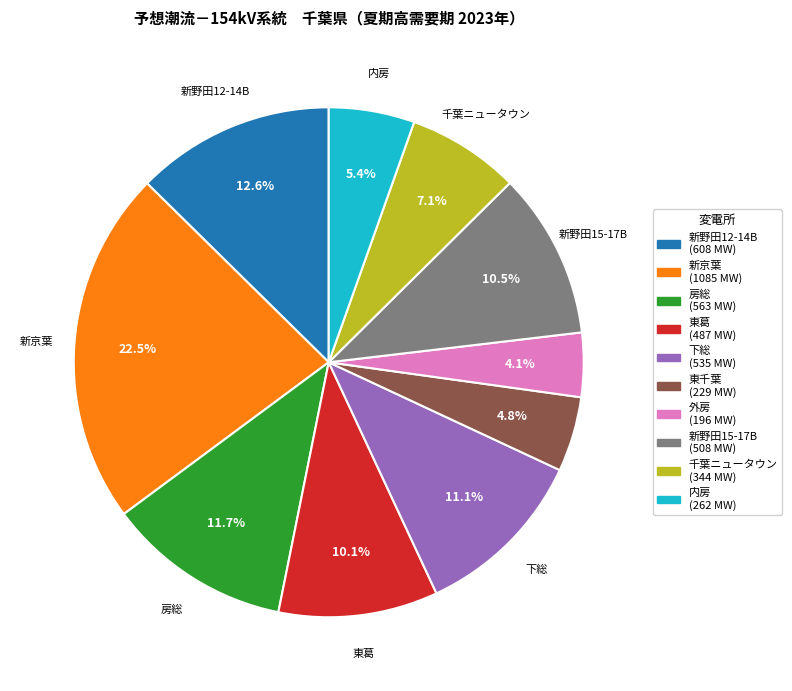

Is 下総 the majority of the pie?

No